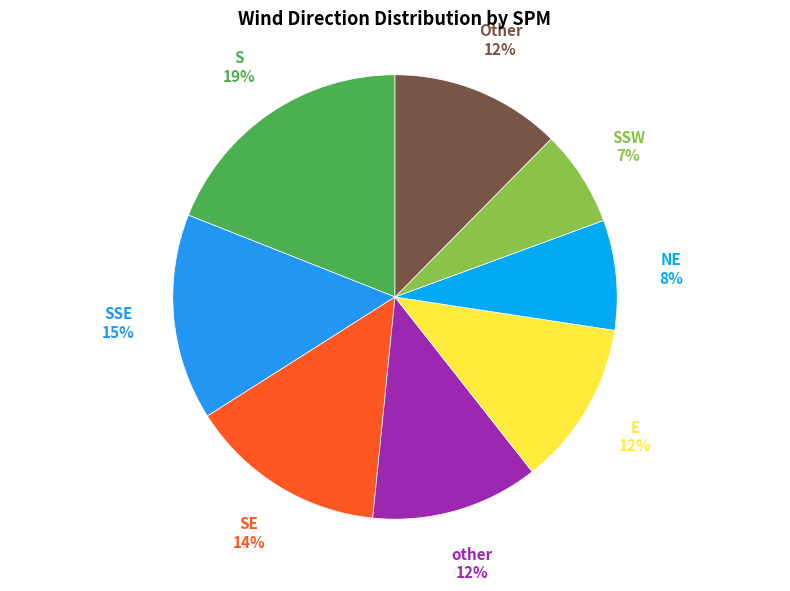

How many slices are in this pie chart?

8